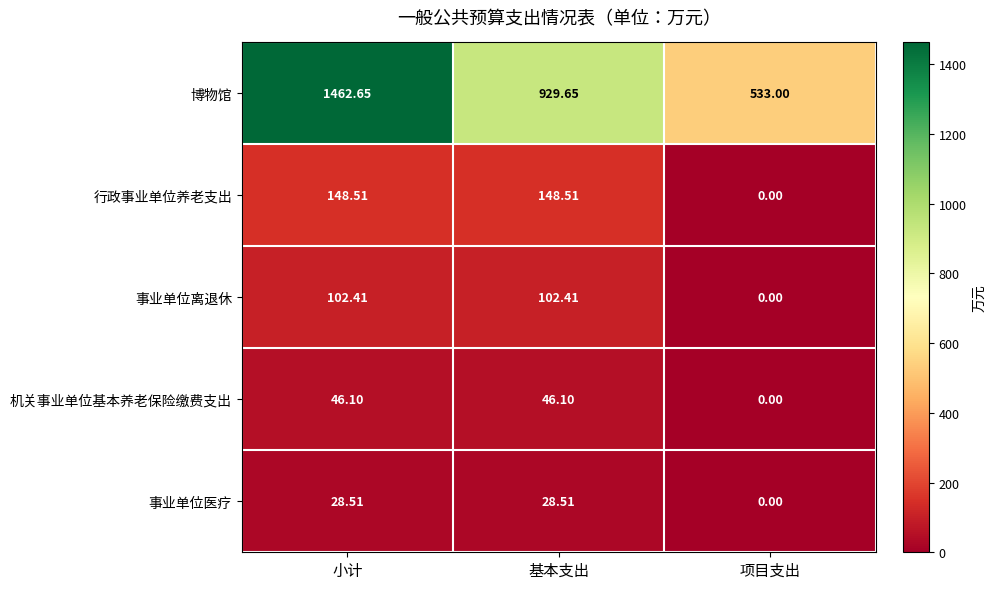

Which series changed the most between 小计 and 基本支出?

博物馆